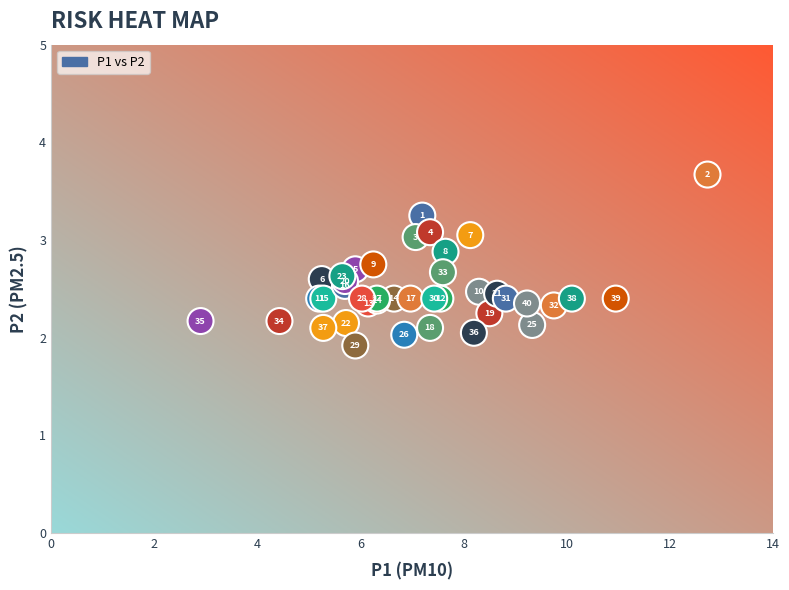

What Y value in the scatter plot is closest to 2?

2.0